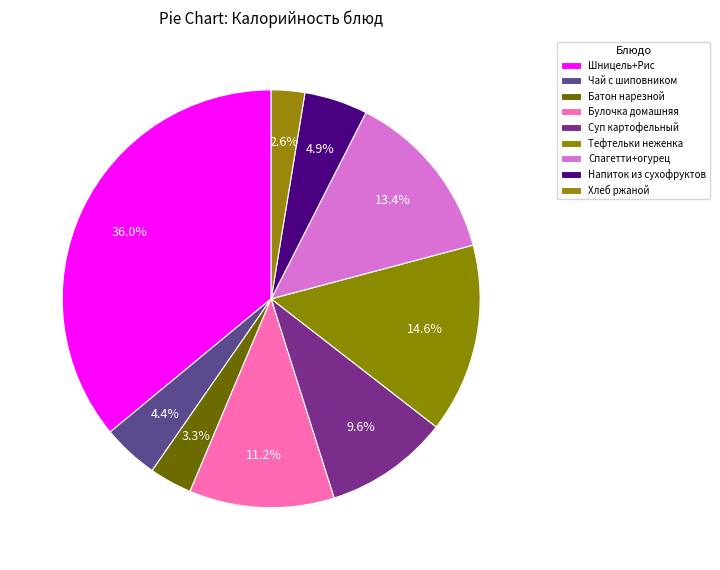

Is it true that Суп картофельный is 1% of the pie?

False